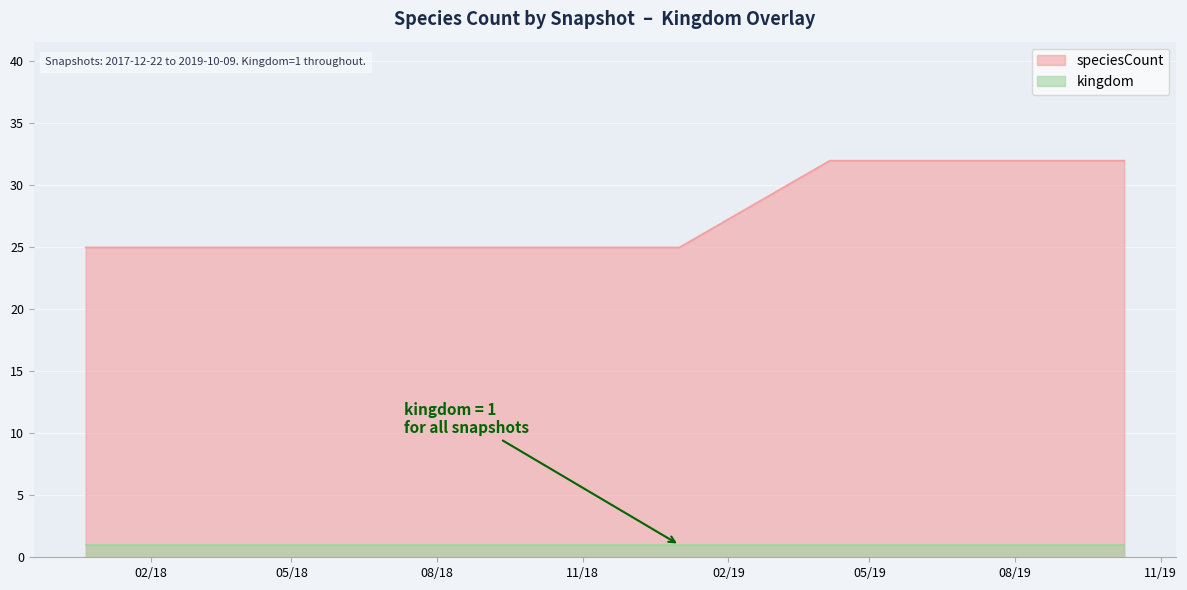

True or false: speciesCount and kingdom intersect in this chart.

False